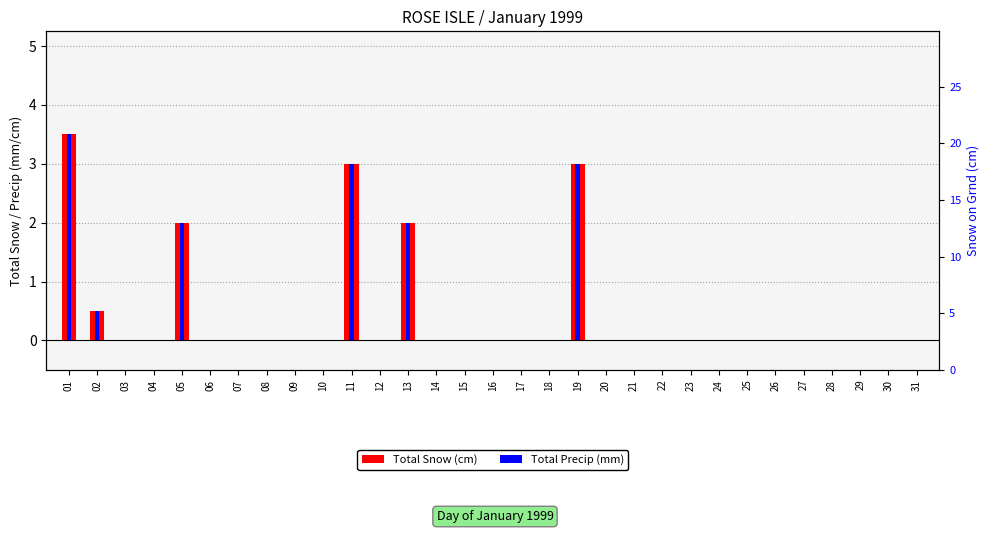

What is the highest value of the Total Snow (cm) series?

3.5